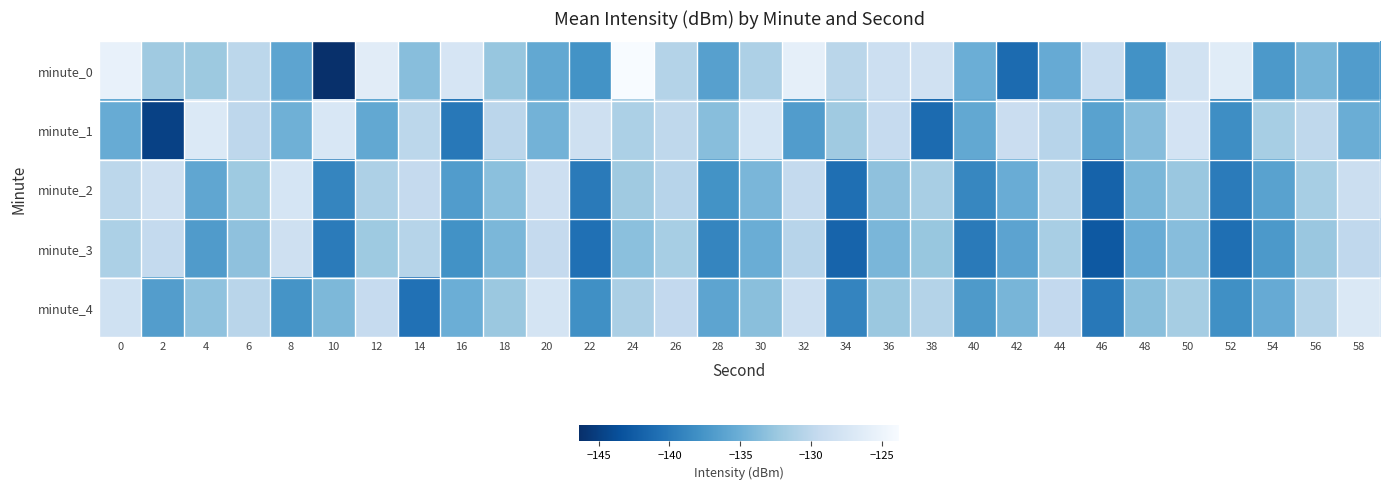

Which series has the largest range (max minus min)?

minute_0